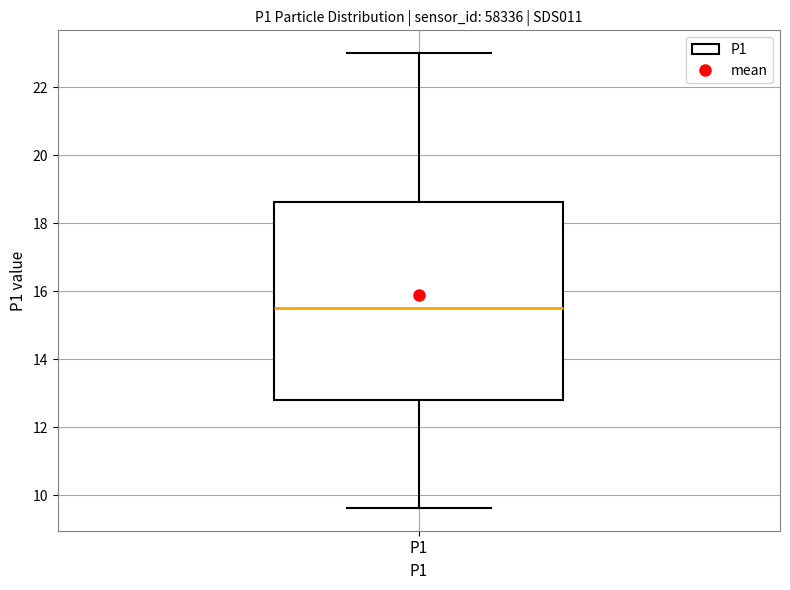

Read this box plot against the y-axis: the position of the median line, the range covered by the box, and the ends of both whiskers. The values are not printed on the chart, so give them approximately, as read against the axis.

median 15.6, box 12.8 to 18.6, whiskers 9.6 to 23.0